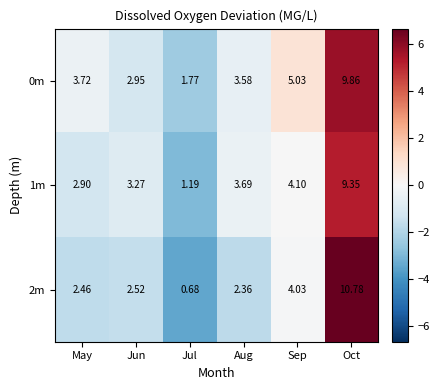

How many data points in 0m are above 3?

4